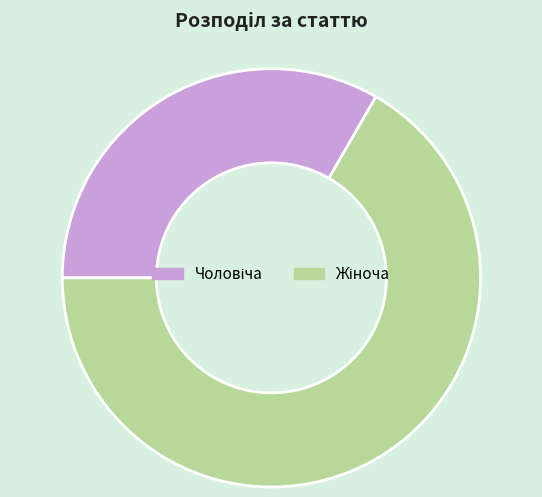

Does any single category account for the majority?

Yes